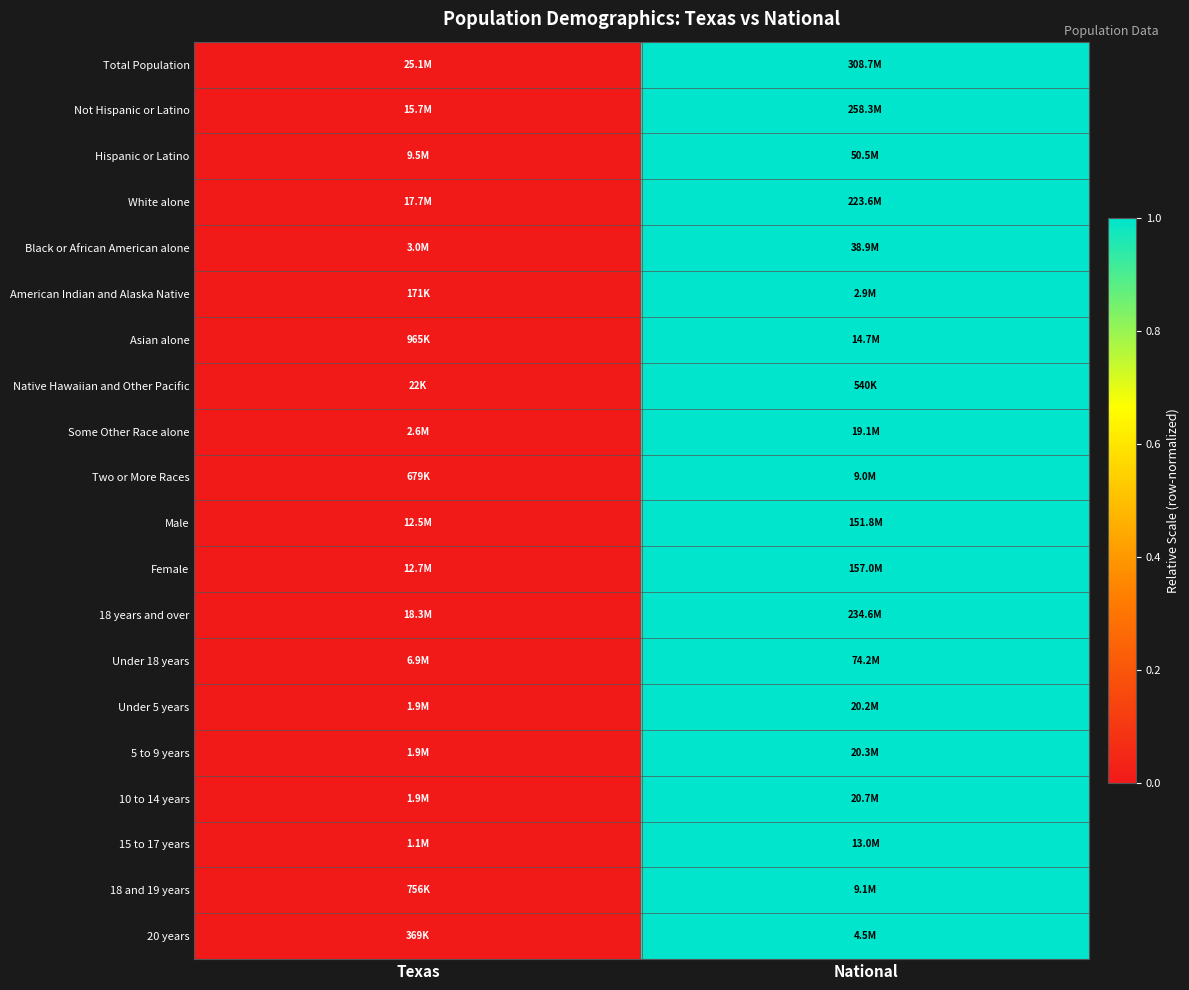

List the series in order of their peak value, lowest first.

Total Population, Not Hispanic or Latino, Hispanic or Latino, White alone, Black or African American alone, American Indian and Alaska Native, Asian alone, Native Hawaiian and Other Pacific, Some Other Race alone, Two or More Races, Male, Female, 18 years and over, Under 18 years, Under 5 years, 5 to 9 years, 10 to 14 years, 15 to 17 years, 18 and 19 years, 20 years